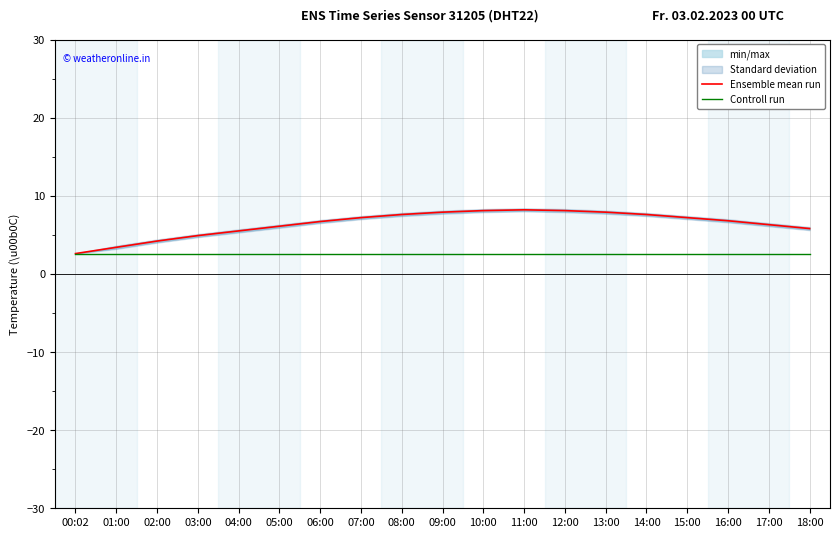

The value of Controll run at 00:02 is 2.6. True or false?

True